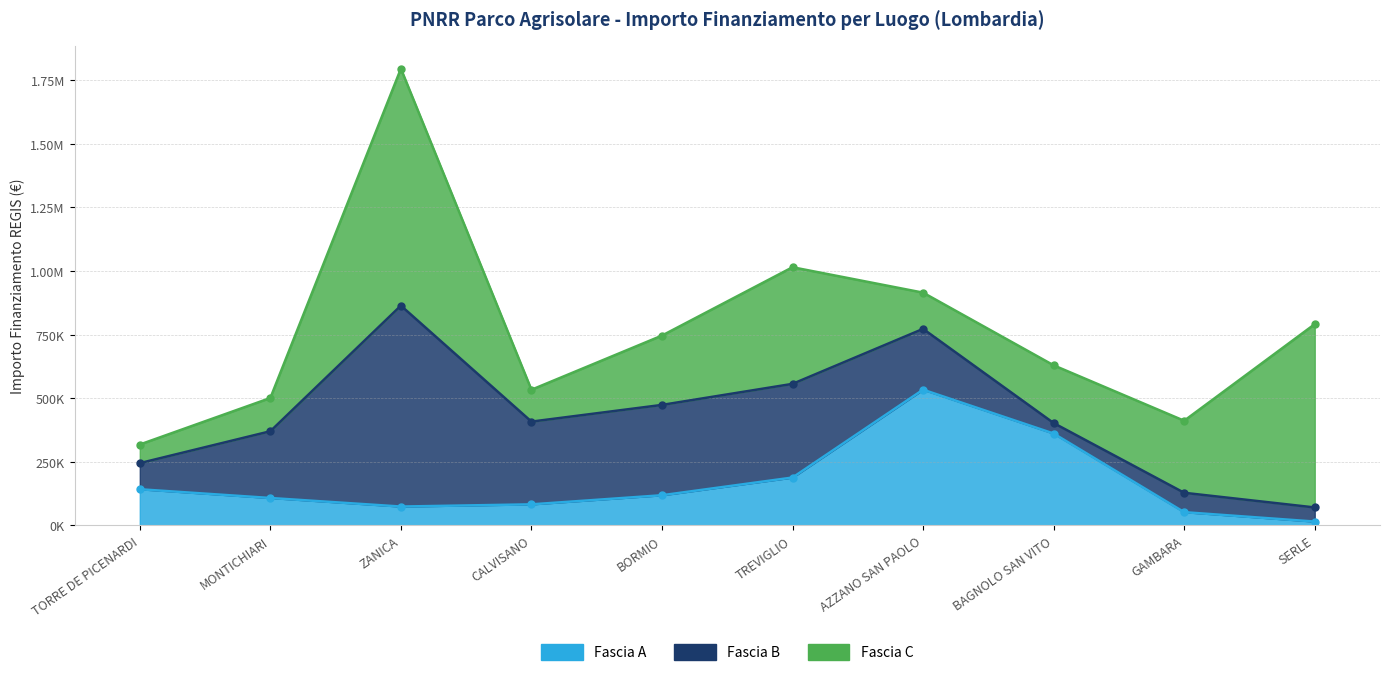

At which label does Fascia A first exceed 118800?

TORRE DE PICENARDI